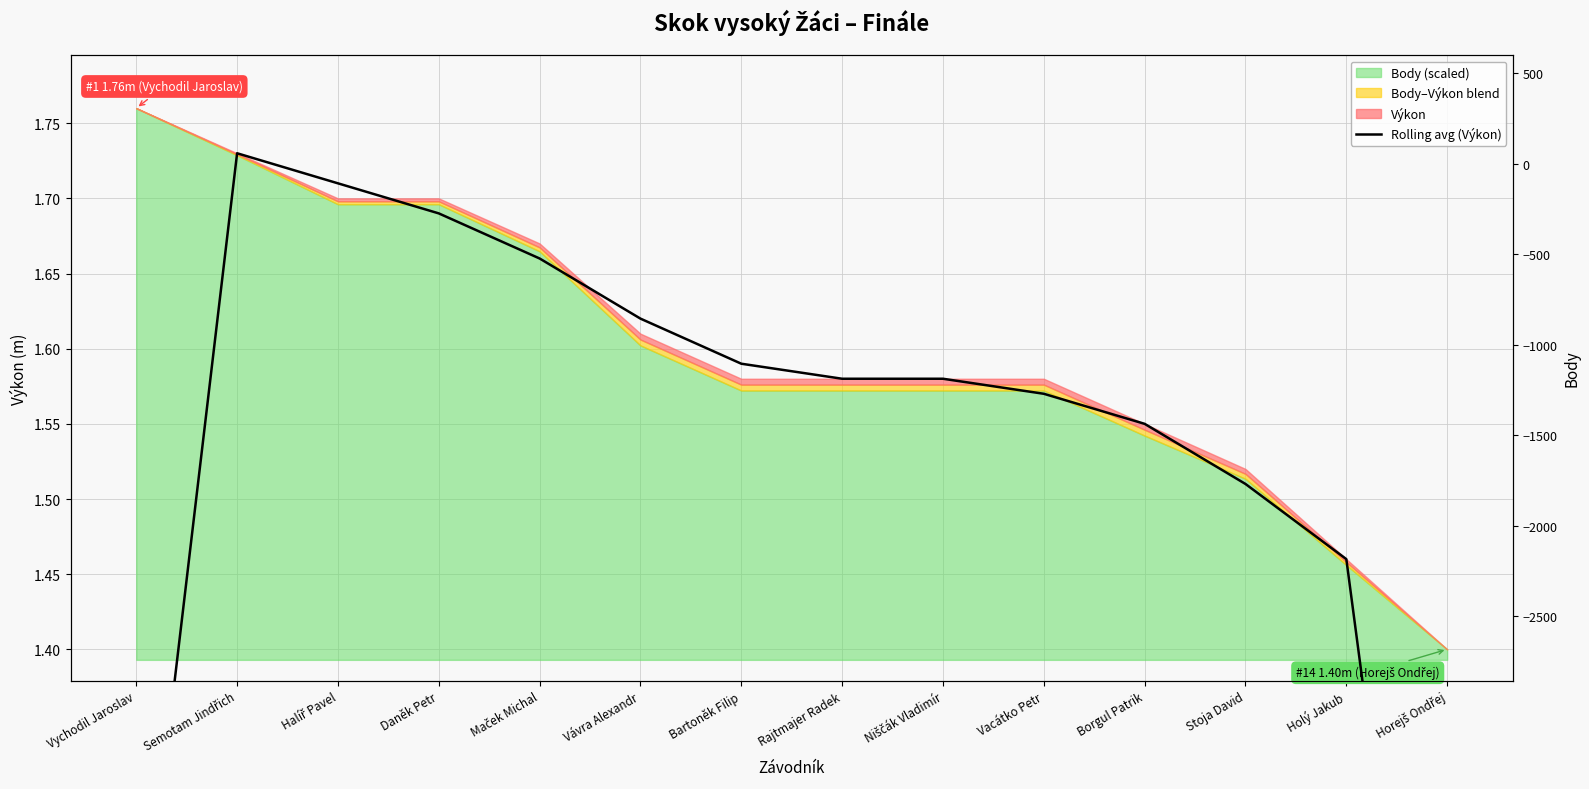

Between Holý Jakub and Daněk Petr, which is larger?

Daněk Petr